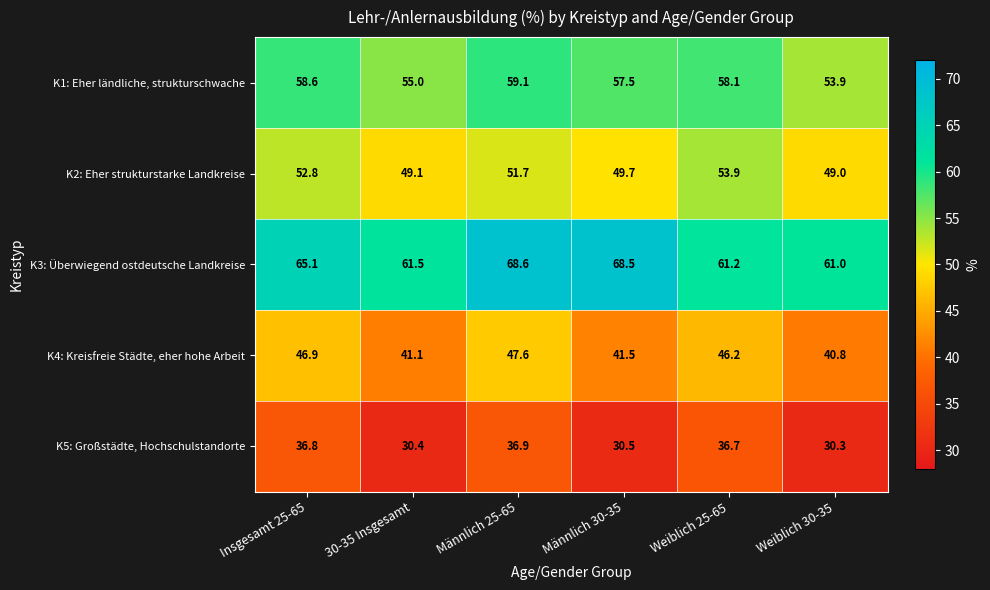

What is the lowest value of the K4: Kreisfreie Städte, eher hohe Arbeit series?

40.8